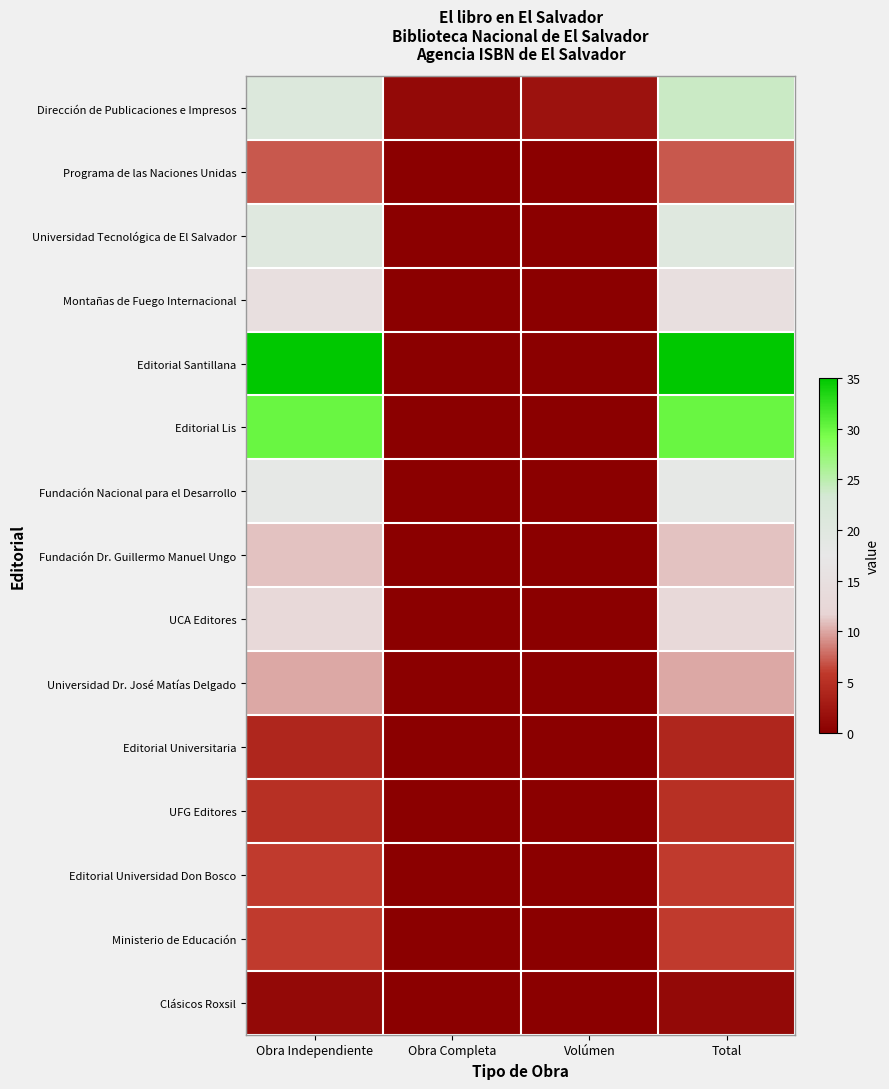

What is the spread (max minus min) of values at Total?

34